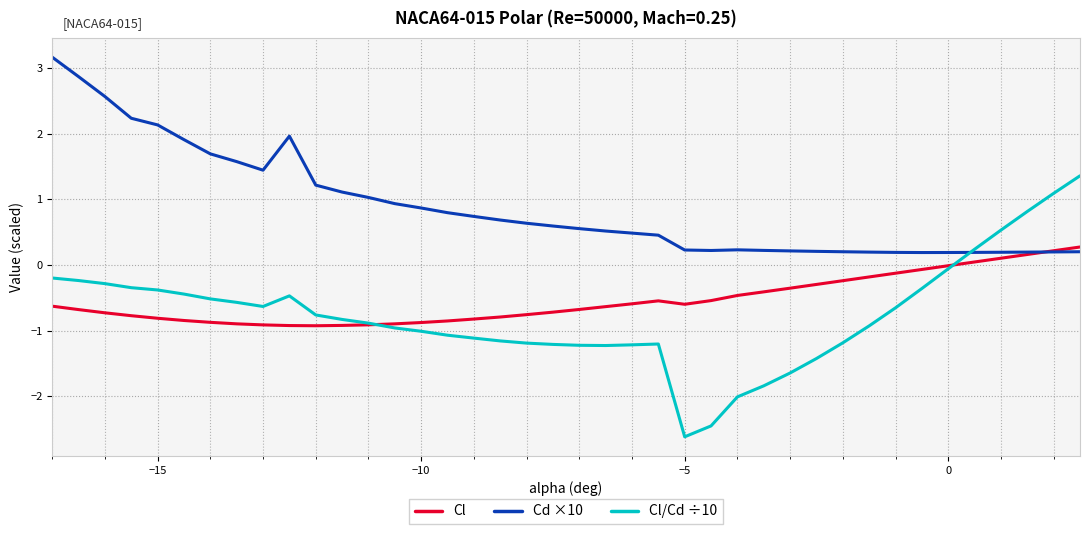

What is the difference between the second highest and second lowest values in the Cd ×10 series?

2.7